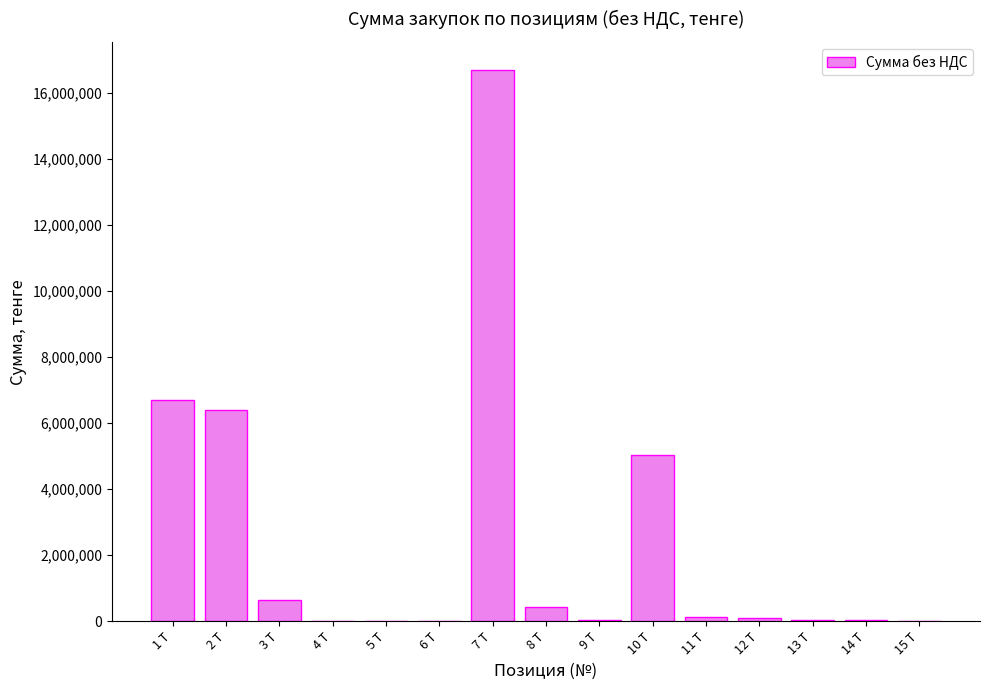

Does the chart contain stacked bars?

No